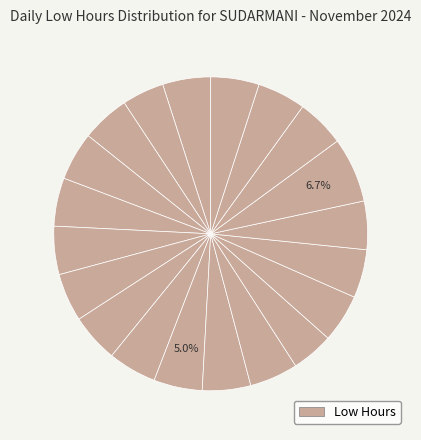

Count the number of slices in the pie.

20